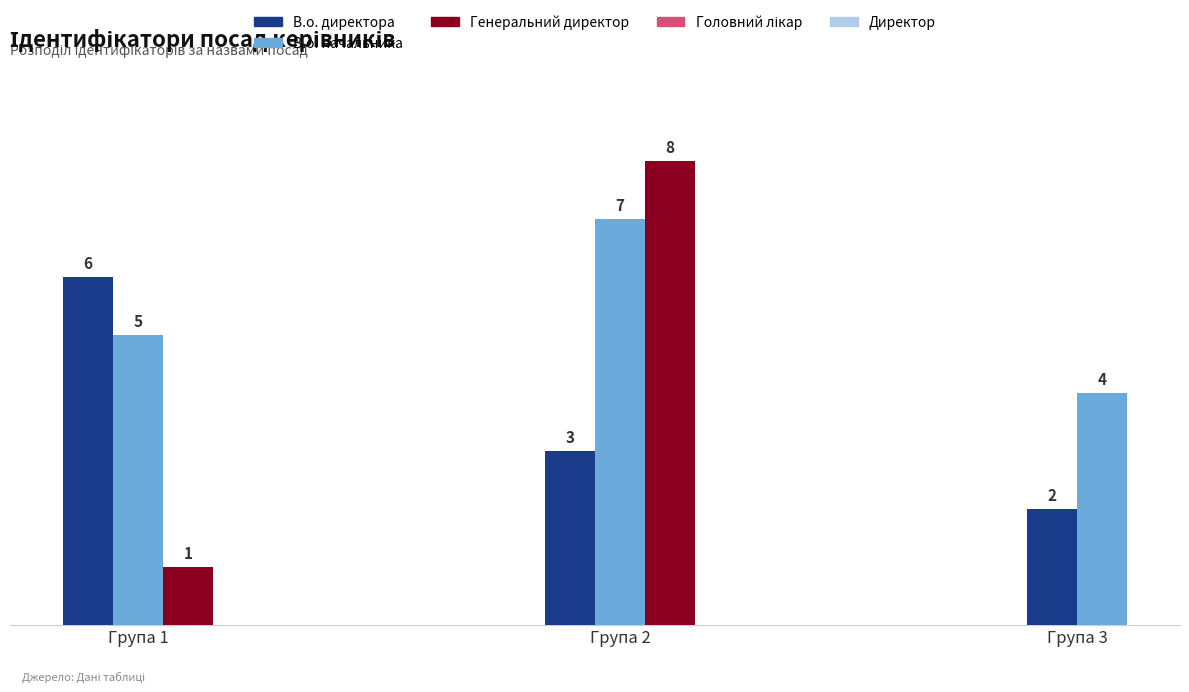

What is the greatest value displayed?

8